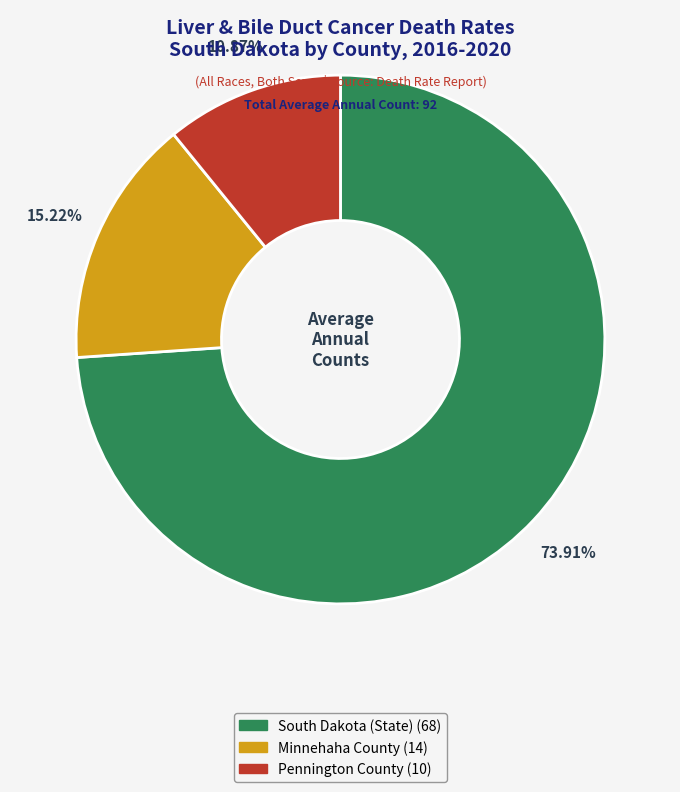

Which category has the biggest portion of the pie?

South Dakota (State)